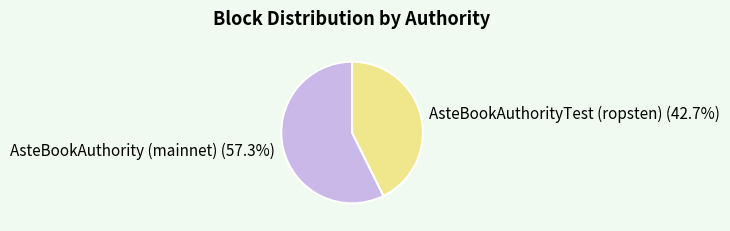

Which category accounts for the majority?

AsteBookAuthority (mainnet)